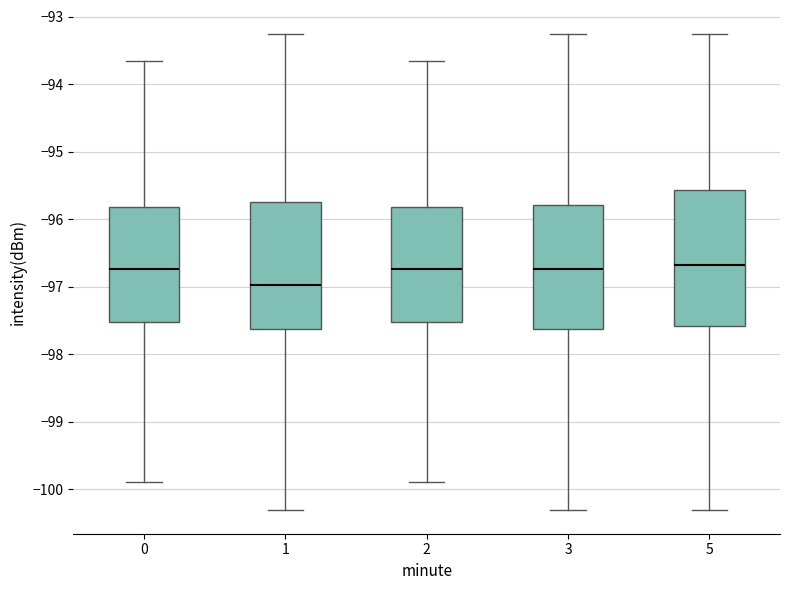

Which box is the tallest, from its lower edge to its upper edge?

5